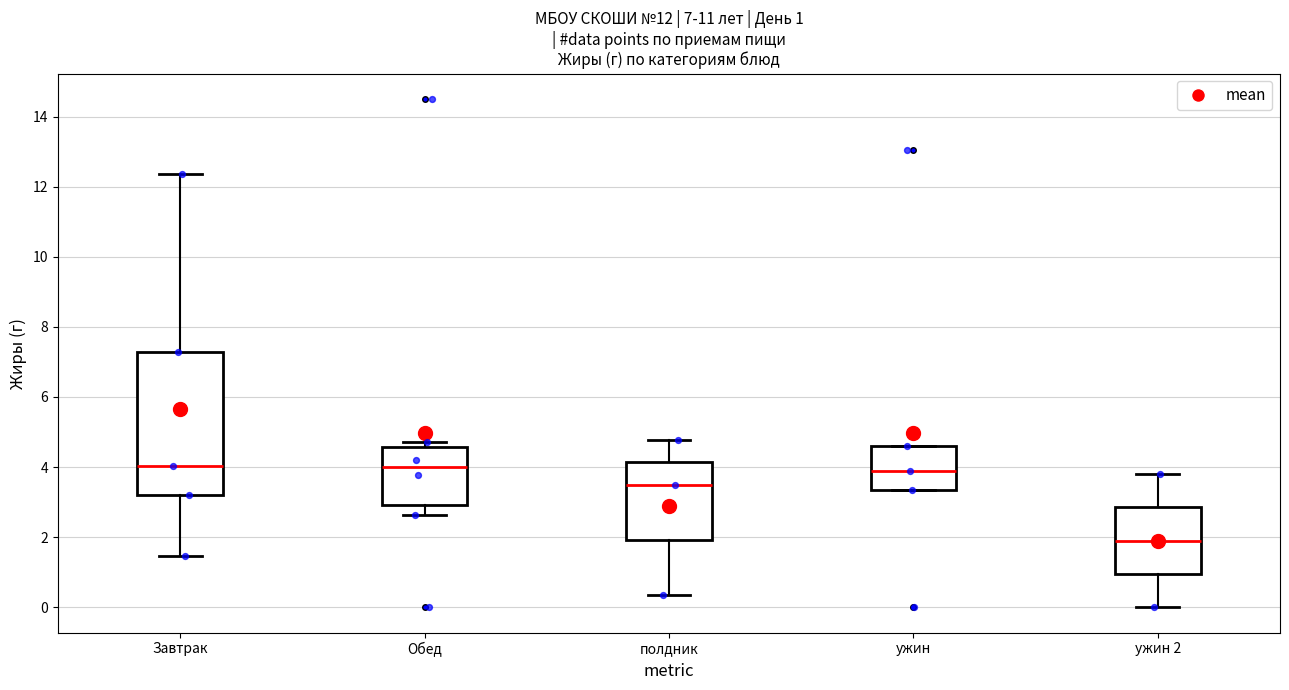

Comparing the boxes themselves (not the whiskers), which one is the tallest?

Завтрак